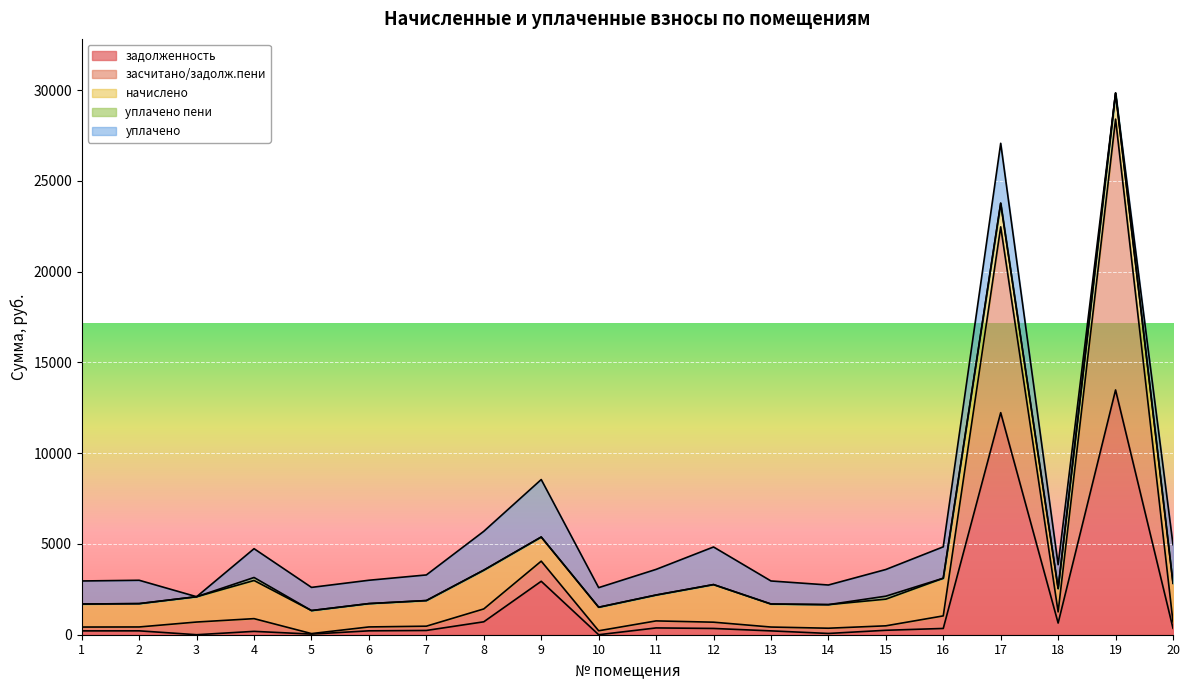

Rank the series by their maximum value, from highest to lowest.

засчитано/задолж.пени, задолженность, уплачено, начислено, уплачено пени